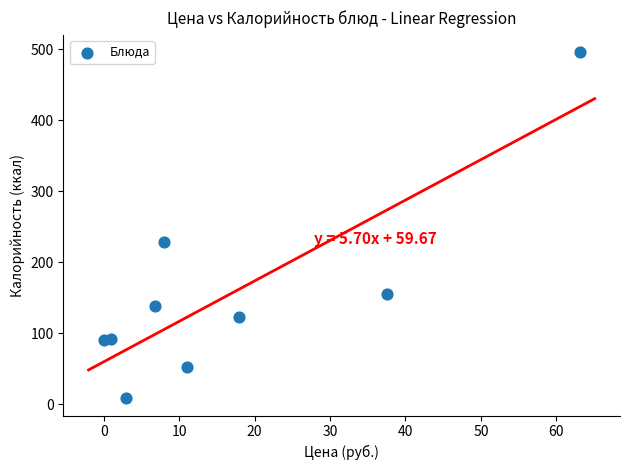

What Y value in the scatter plot is closest to 252?

228.0